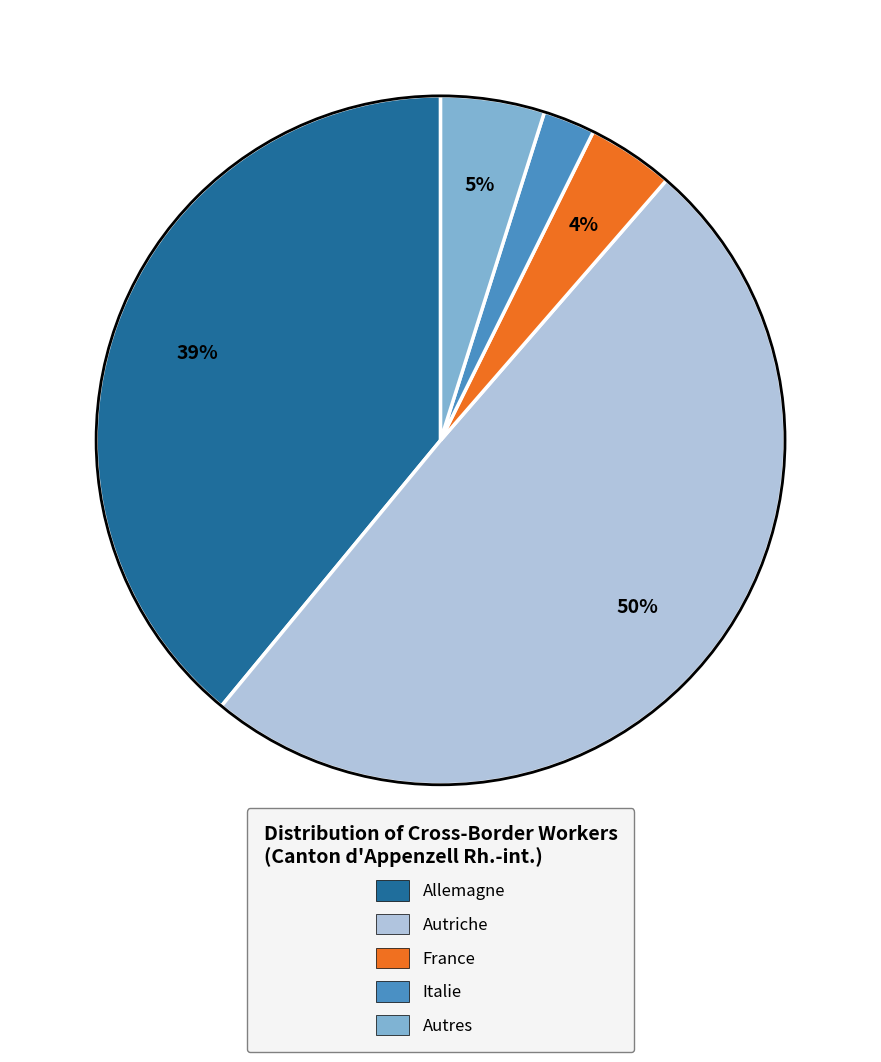

Count the number of slices in the pie.

5